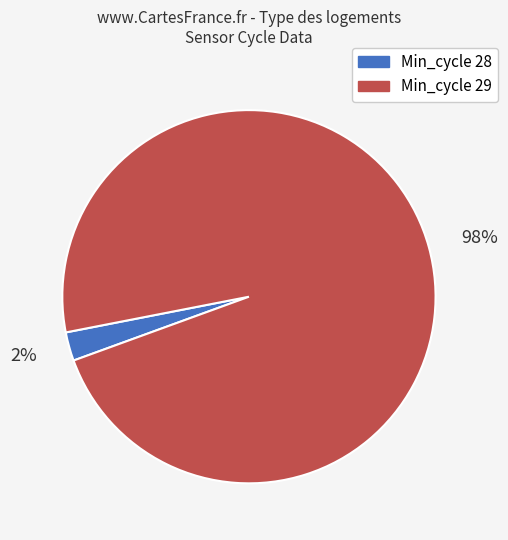

Rank the categories by value from highest to lowest.

98%, 2%